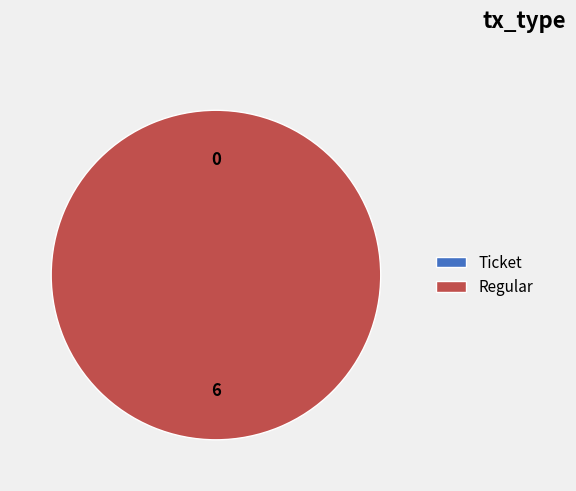

What is the change in value from Ticket to Regular?

+6